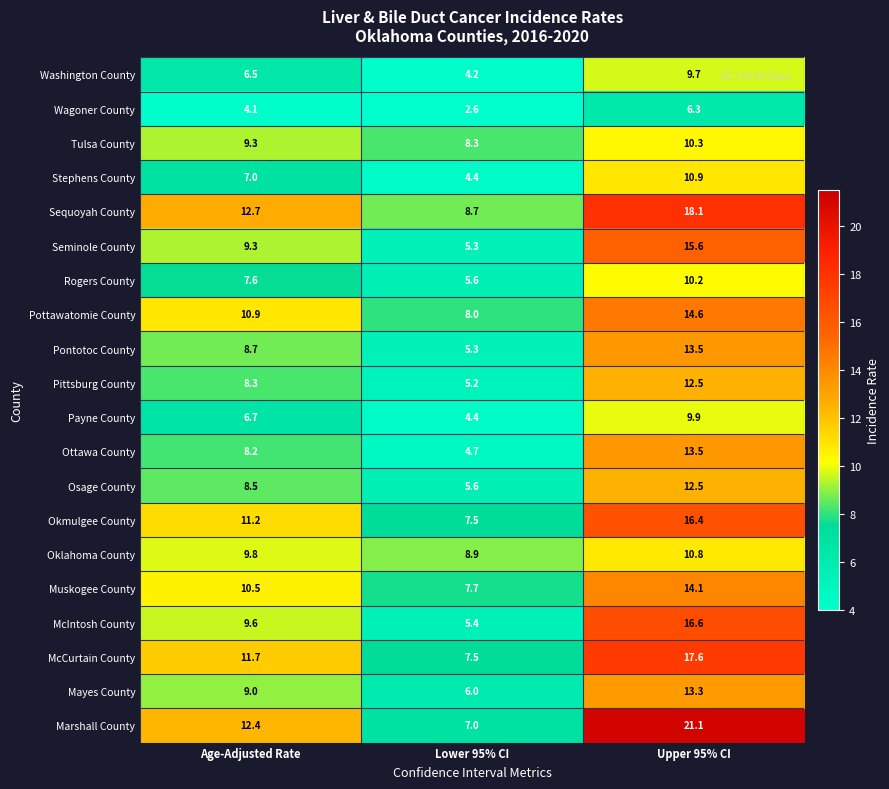

What is the difference between the Pottawatomie County values at Age-Adjusted Rate and Upper 95% CI?

3.7